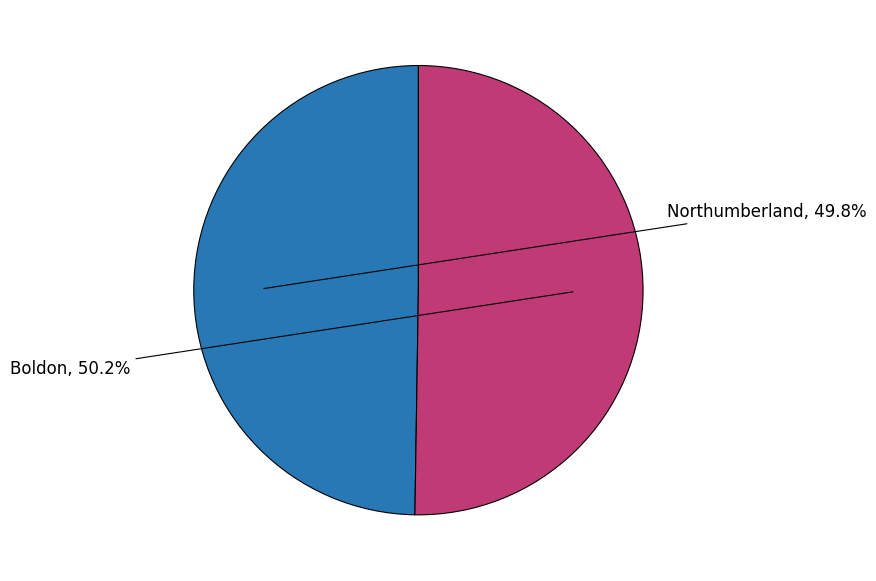

Is it true that Boldon is 41% of the pie?

False